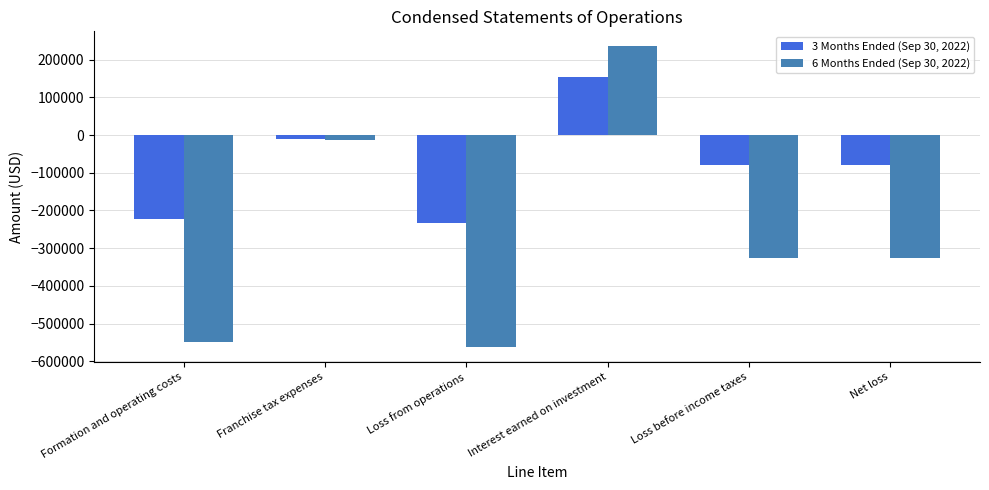

Reading left to right, list all the values displayed in this chart.

3 Months Ended (Sep 30, 2022): Formation and operating costs=-221304	Franchise tax expenses=-11700	Loss from operations=-233004	Interest earned on investment=153472	Loss before income taxes=-79532	Net loss=-79532
6 Months Ended (Sep 30, 2022): Formation and operating costs=-548090	Franchise tax expenses=-13700	Loss from operations=-561790	Interest earned on investment=234929	Loss before income taxes=-326861	Net loss=-326861